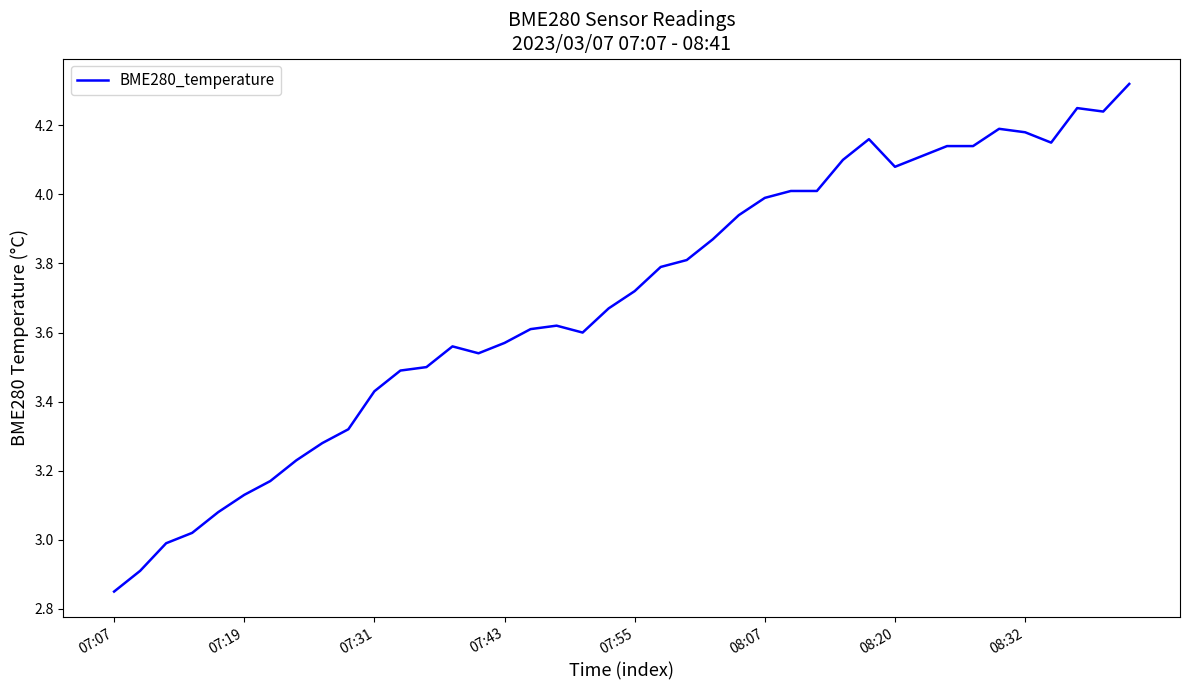

How many lines are shown in the chart?

1